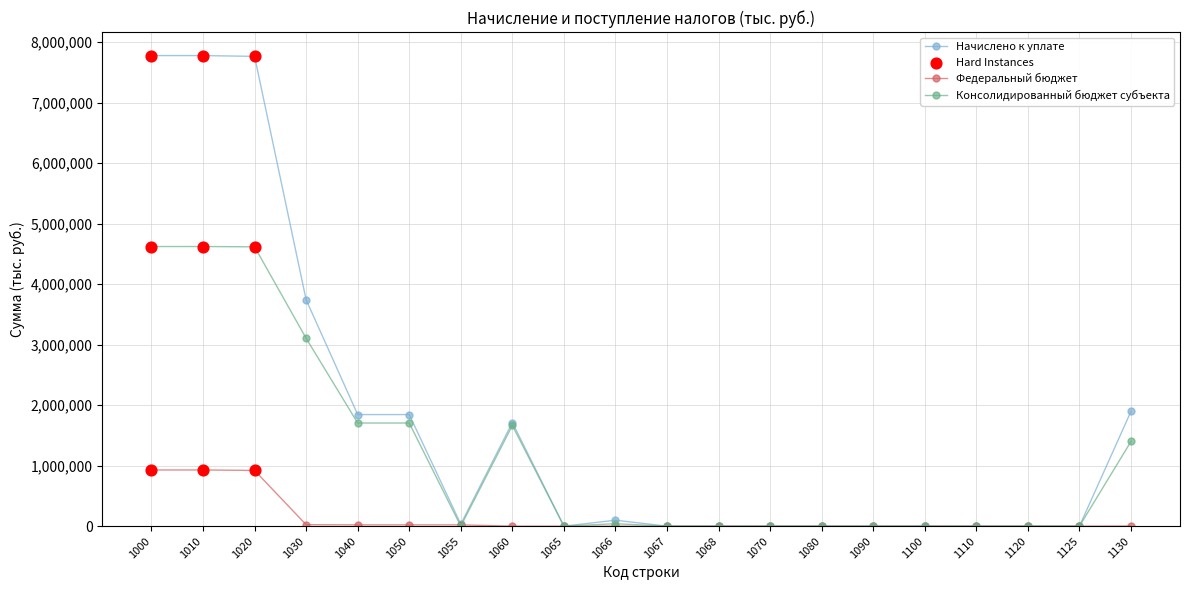

Which series has the widest spread of values?

Начислено к уплате